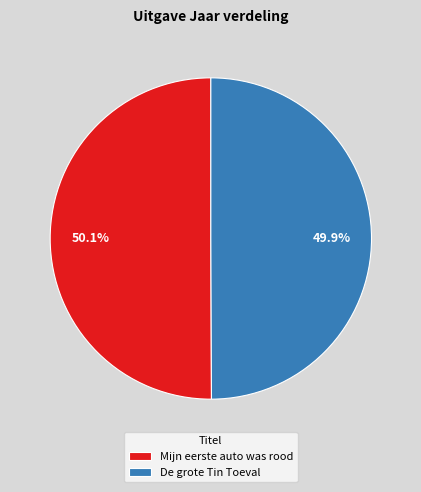

To the nearest percent, what is the average slice percentage?

50%